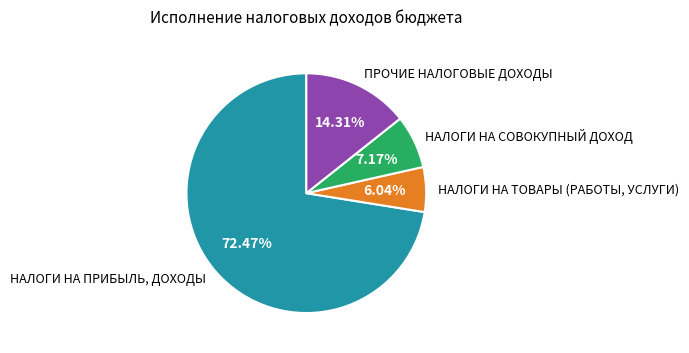

To the nearest percent, what portion does ПРОЧИЕ НАЛОГОВЫЕ ДОХОДЫ represent?

14%